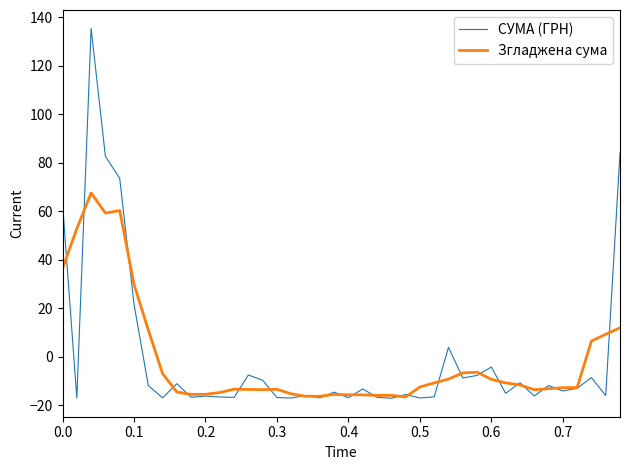

What is the minimum value for СУМА (ГРН)?

-17.2